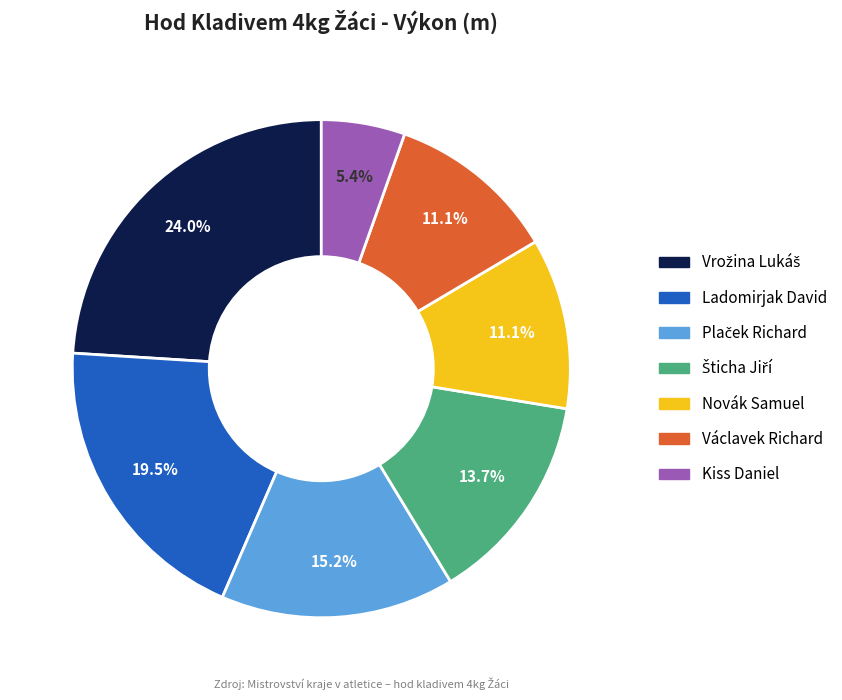

True or false: Kiss Daniel accounts for 5% of the total.

True